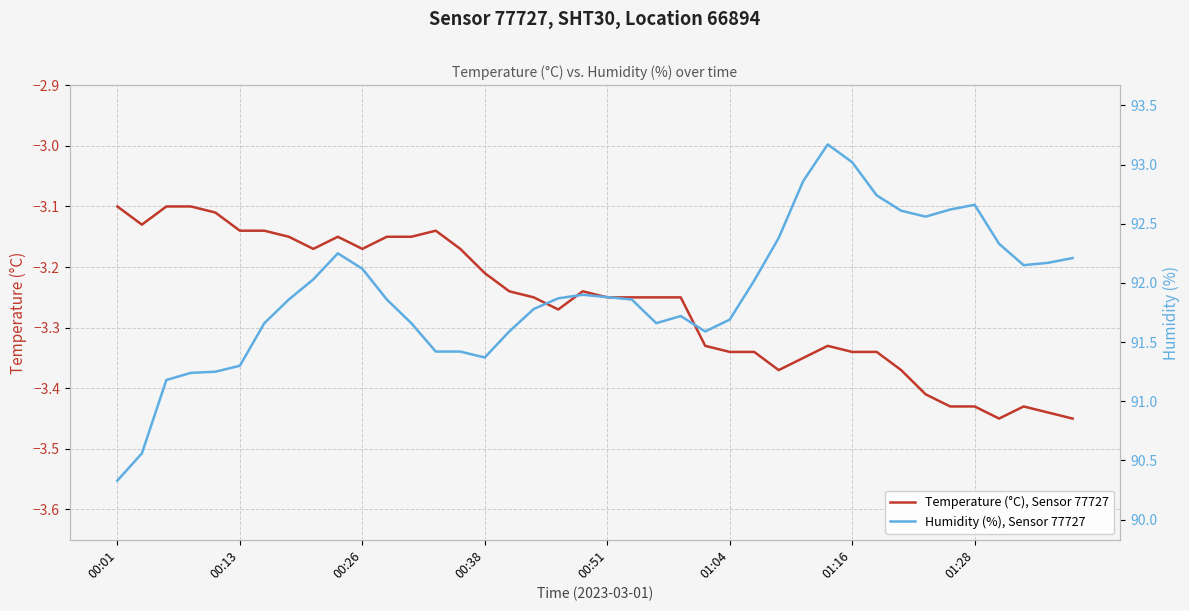

What is the difference between the Humidity (%), Sensor 77727 values at 28 and 18?

1.0